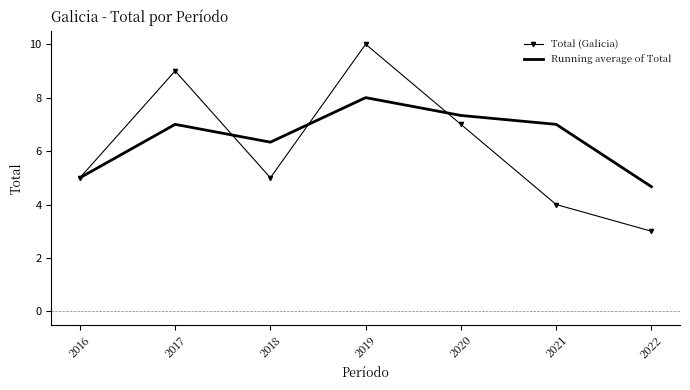

Read the Running average of Total value at 2016.

5.0